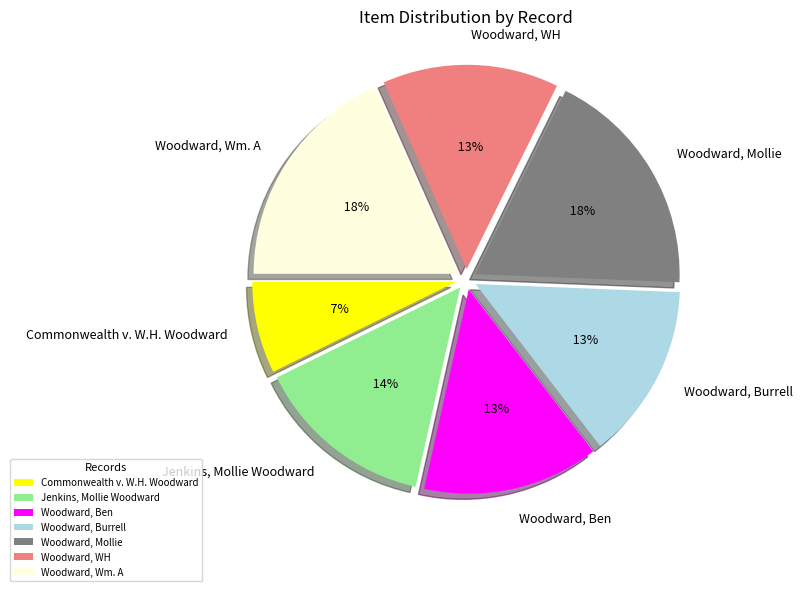

Rank the categories by value from highest to lowest.

Woodward, Mollie, Woodward, Wm. A, Jenkins, Mollie Woodward, Woodward, Ben, Woodward, Burrell, Woodward, WH, Commonwealth v. W.H. Woodward